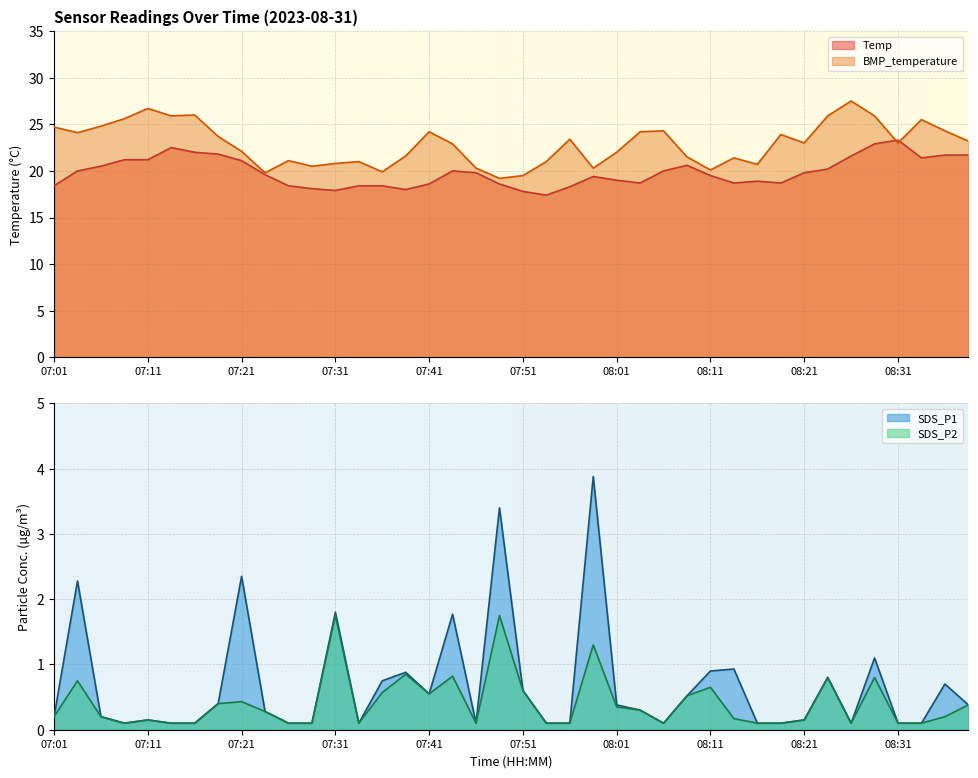

Reading left to right, transcribe all the data shown in this chart.

Temp: 07:01=18.4	07:03=20.0	07:06=20.5	07:08=21.2	07:11=21.2	07:13=22.5	07:16=22.0	07:18=21.8	07:21=21.1	07:23=19.6	07:26=18.4	07:28=18.1	07:31=17.9	07:33=18.4	07:36=18.4	07:38=18.0	07:41=18.6	07:43=20.0	07:46=19.8	07:48=18.6	07:51=17.8	07:53=17.4	07:56=18.3	07:59=19.4	08:01=19.0	08:04=18.7	08:06=20.0	08:09=20.6	08:11=19.5	08:14=18.7	08:16=18.9	08:19=18.7	08:21=19.8	08:24=20.2	08:26=21.6	08:29=22.9	08:31=23.3	08:34=21.4	08:36=21.7	08:39=21.7
BMP_temperature: 07:01=24.7	07:03=24.1	07:06=24.8	07:08=25.6	07:11=26.7	07:13=25.9	07:16=26.0	07:18=23.7	07:21=22.1	07:23=19.8	07:26=21.1	07:28=20.5	07:31=20.8	07:33=21.0	07:36=19.9	07:38=21.6	07:41=24.2	07:43=22.9	07:46=20.3	07:48=19.2	07:51=19.5	07:53=21.0	07:56=23.4	07:59=20.3	08:01=22.0	08:04=24.2	08:06=24.3	08:09=21.5	08:11=20.1	08:14=21.4	08:16=20.7	08:19=23.9	08:21=23.0	08:24=25.9	08:26=27.5	08:29=25.9	08:31=23.0	08:34=25.5	08:36=24.3	08:39=23.2
SDS_P1: 07:01=0.2	07:03=2.3	07:06=0.2	07:08=0.1	07:11=0.1	07:13=0.1	07:16=0.1	07:18=0.4	07:21=2.4	07:23=0.3	07:26=0.1	07:28=0.1	07:31=1.8	07:33=0.1	07:36=0.8	07:38=0.9	07:41=0.6	07:43=1.8	07:46=0.1	07:48=3.4	07:51=0.6	07:53=0.1	07:56=0.1	07:59=3.9	08:01=0.4	08:04=0.3	08:06=0.1	08:09=0.5	08:11=0.9	08:14=0.9	08:16=0.1	08:19=0.1	08:21=0.1	08:24=0.8	08:26=0.1	08:29=1.1	08:31=0.1	08:34=0.1	08:36=0.7	08:39=0.4
SDS_P2: 07:01=0.2	07:03=0.8	07:06=0.2	07:08=0.1	07:11=0.1	07:13=0.1	07:16=0.1	07:18=0.4	07:21=0.4	07:23=0.3	07:26=0.1	07:28=0.1	07:31=1.8	07:33=0.1	07:36=0.6	07:38=0.8	07:41=0.6	07:43=0.8	07:46=0.1	07:48=1.8	07:51=0.6	07:53=0.1	07:56=0.1	07:59=1.3	08:01=0.3	08:04=0.3	08:06=0.1	08:09=0.5	08:11=0.7	08:14=0.2	08:16=0.1	08:19=0.1	08:21=0.1	08:24=0.8	08:26=0.1	08:29=0.8	08:31=0.1	08:34=0.1	08:36=0.2	08:39=0.4